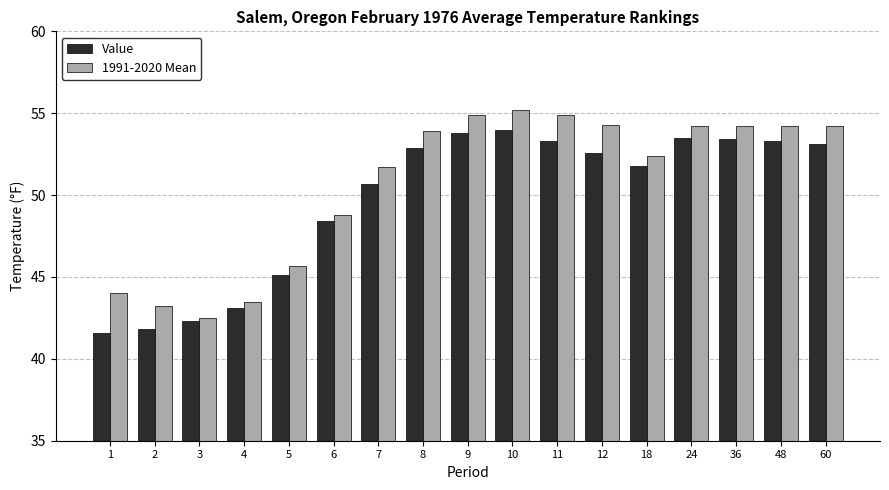

Are the bars horizontal?

No